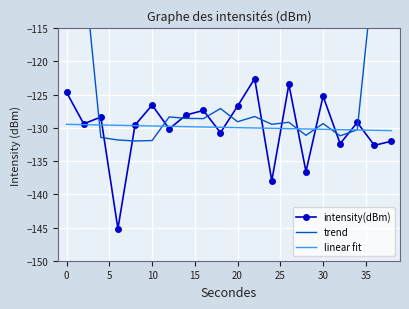

True or false: trend and linear fit cross at least once.

True